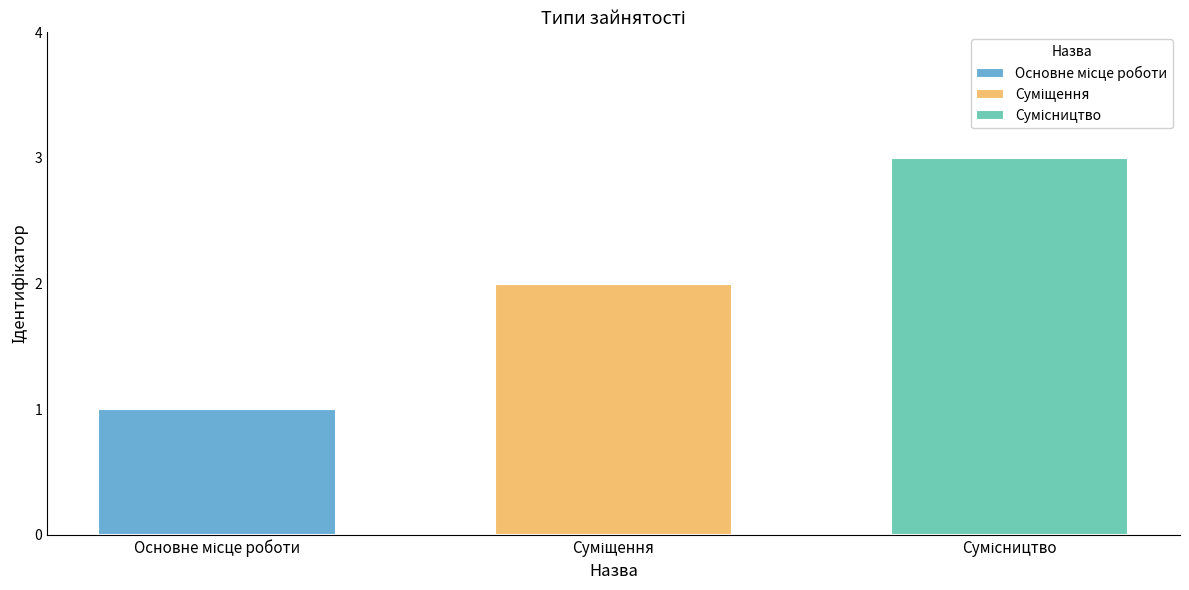

What is the maximum value shown in the chart?

3